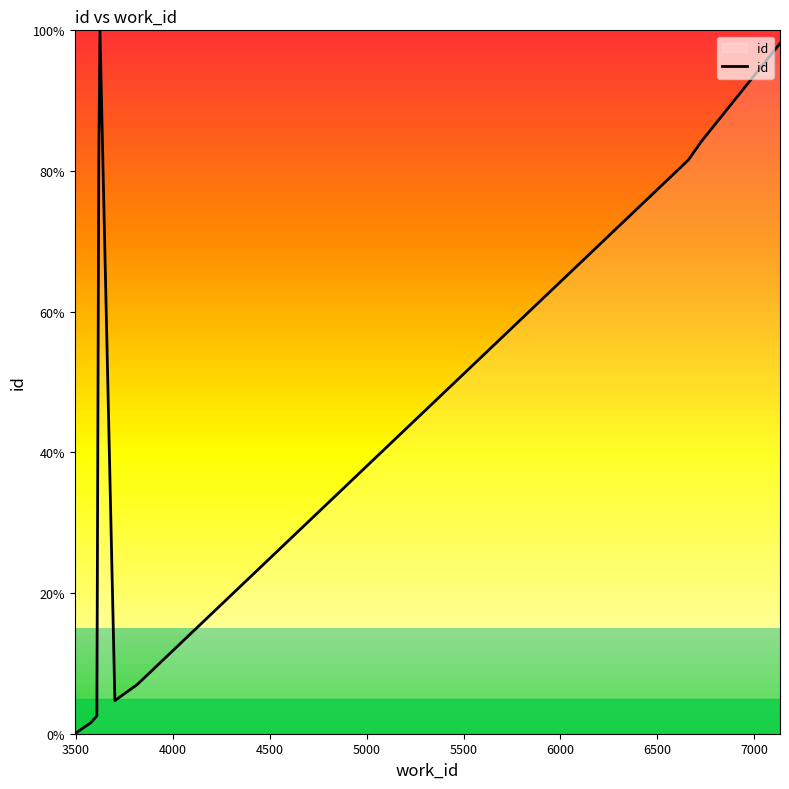

What is the difference between the maximum and minimum values?

100.0